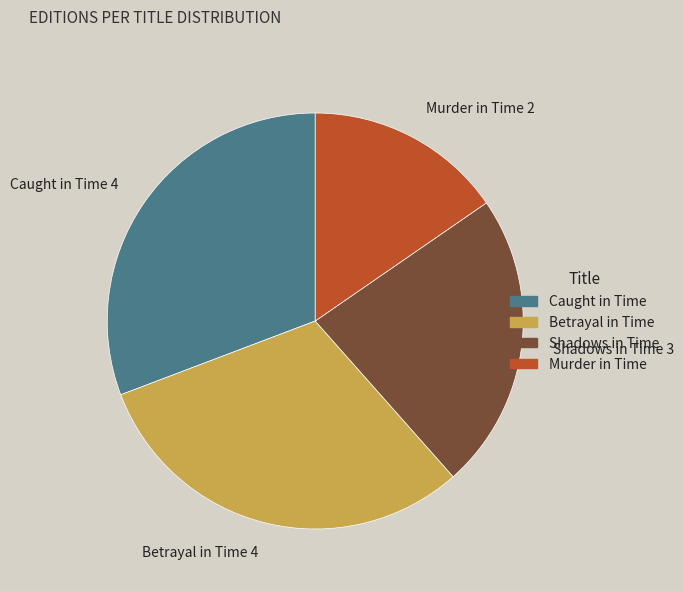

Is there a majority slice in this chart?

No